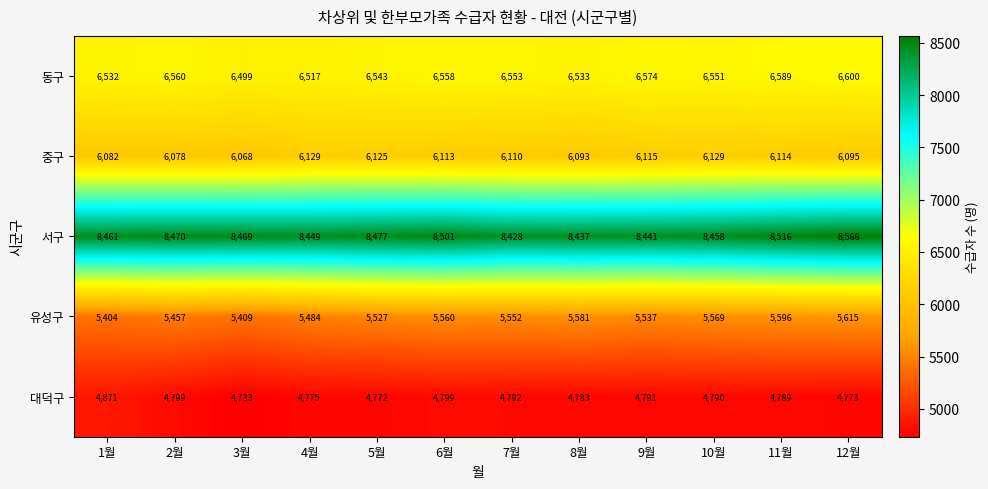

What is the sum of the 중구 values at 5월 and 4월?

12254